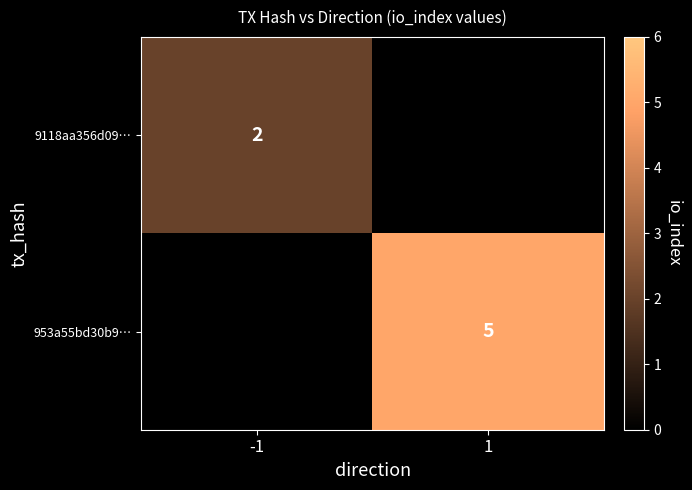

True or false: 953a55bd30b9… has a value of 8 at 1.

False